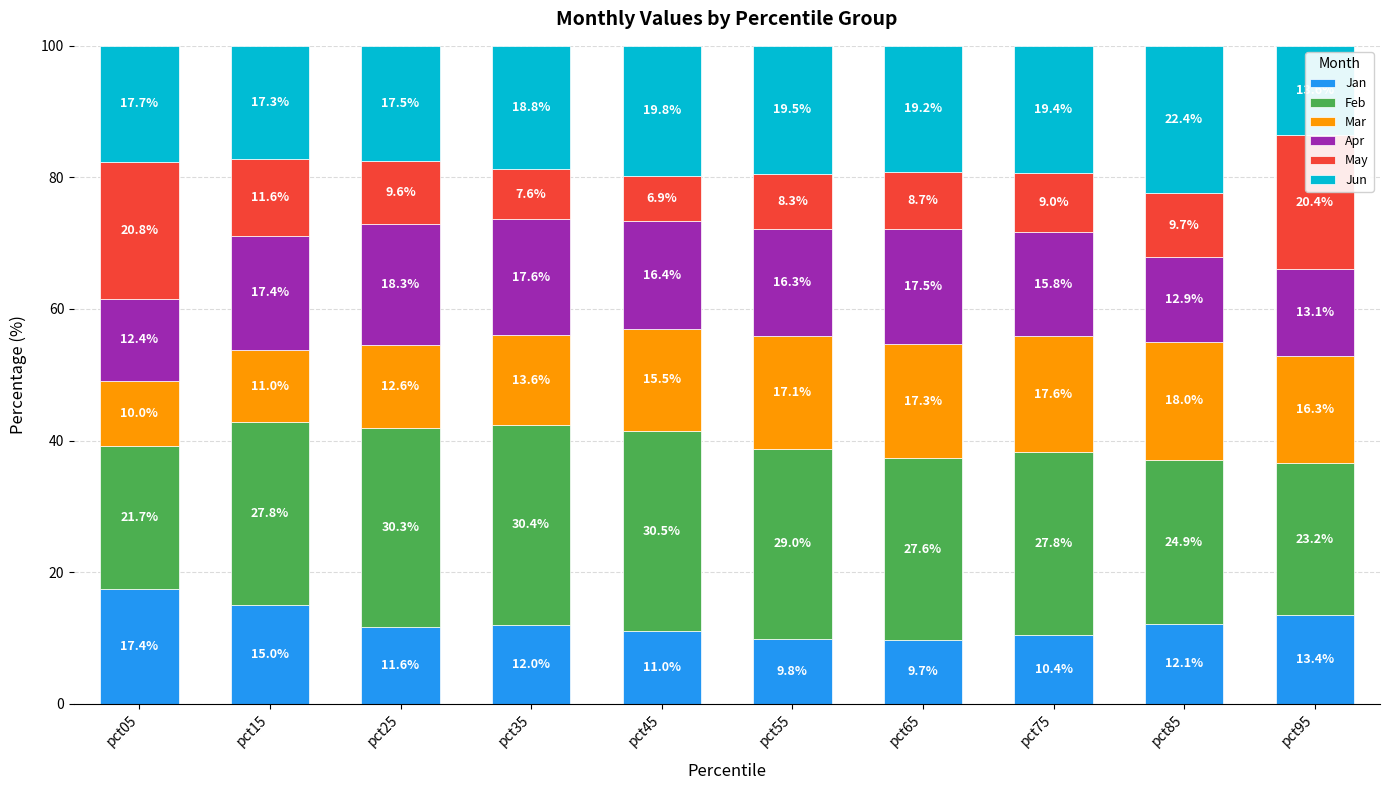

What is the maximum value for Jan?

17.4